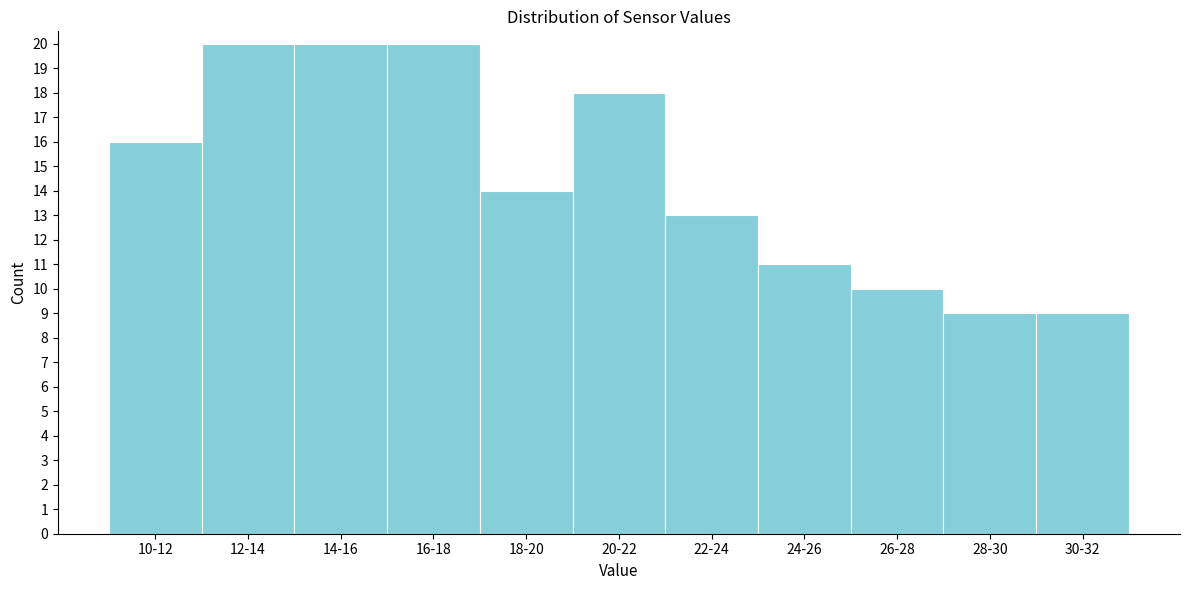

Reading left to right, what are all the values shown in this chart?

16	20	20	20	14	18	13	11	10	9	9